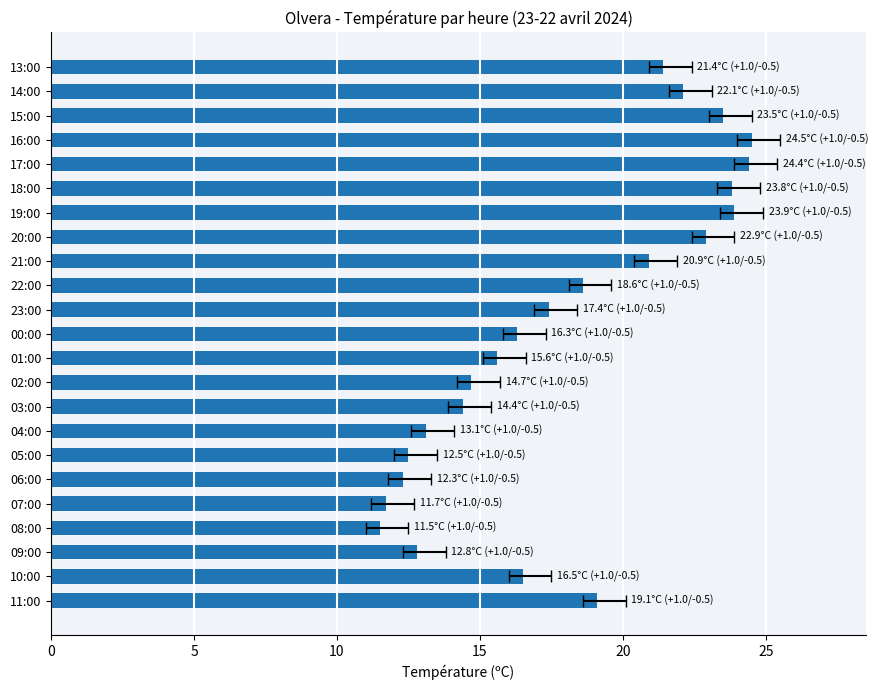

What is the maximum value shown in the chart?

24.5